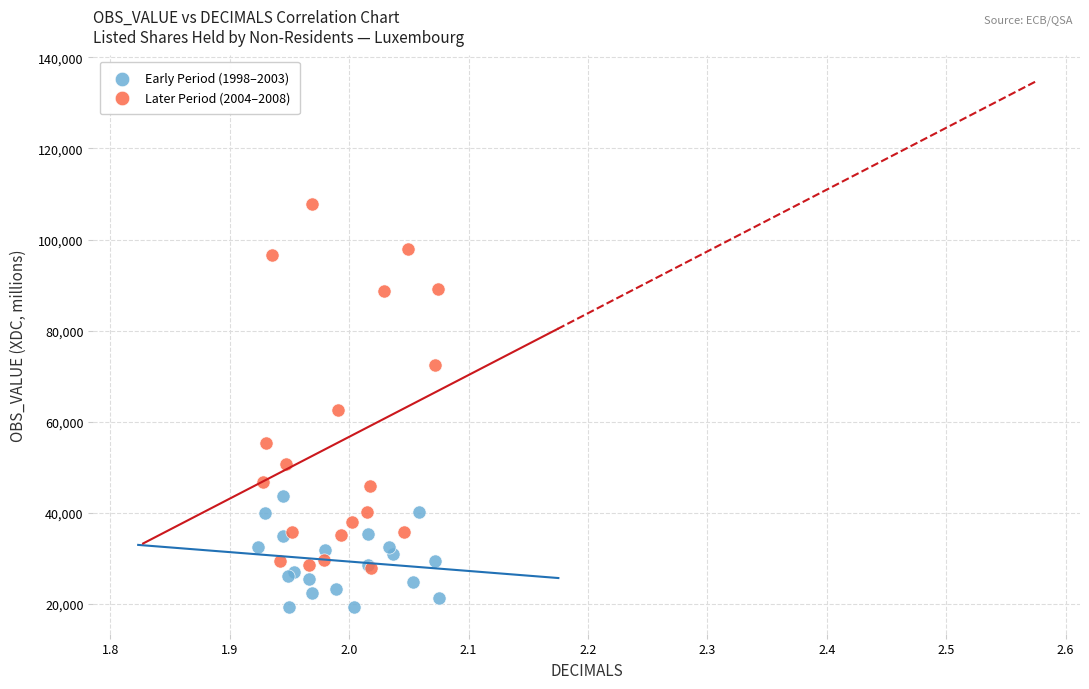

Which series contains the highest Y value?

Later Period (2004–2008)